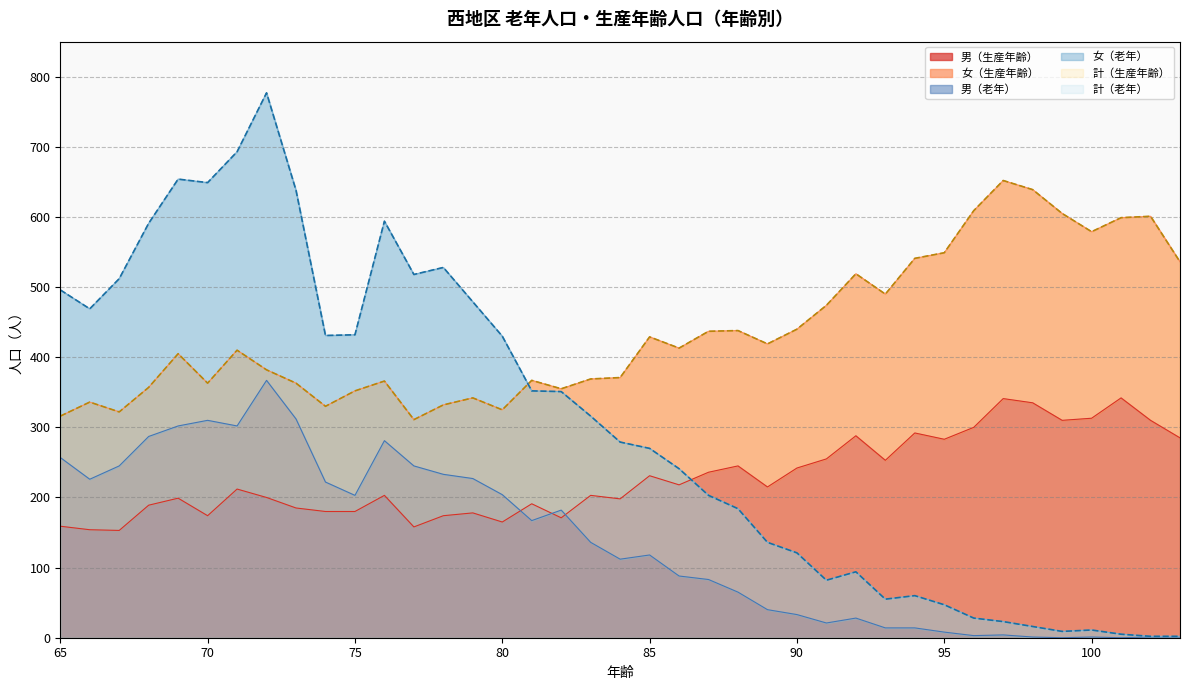

How many interior local valleys does the 男（生産年齢） series have?

11